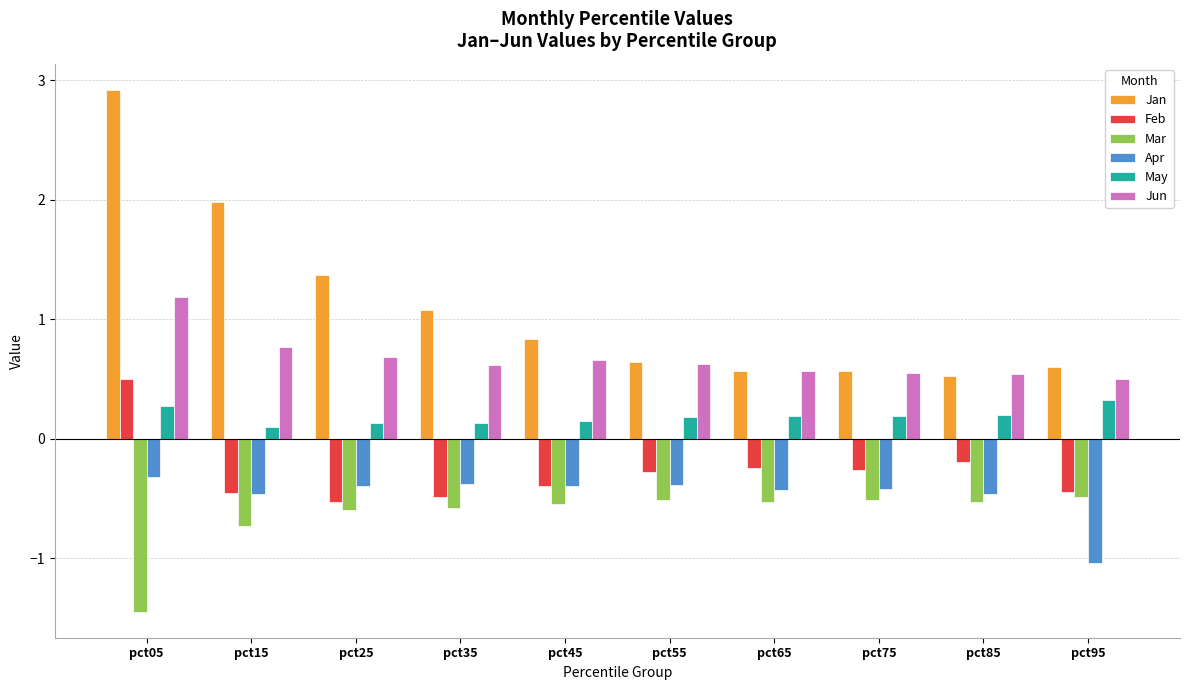

What is the smallest value displayed?

-1.4